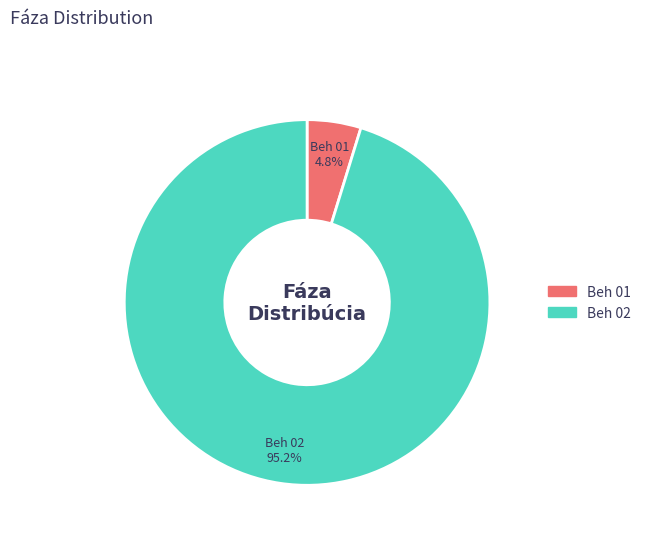

Is there a majority slice in this chart?

Yes